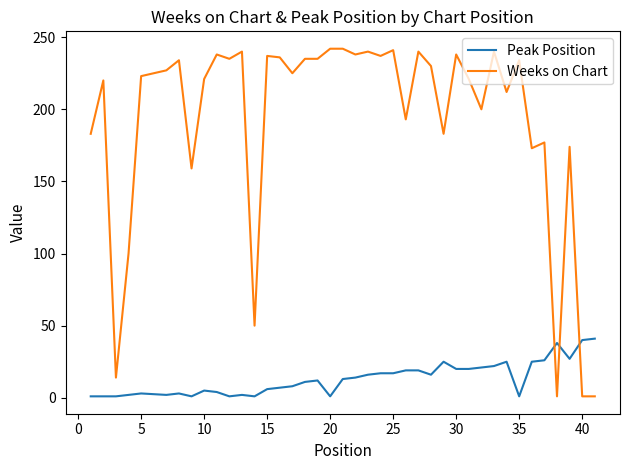

How many times do Peak Position and Weeks on Chart cross each other?

3